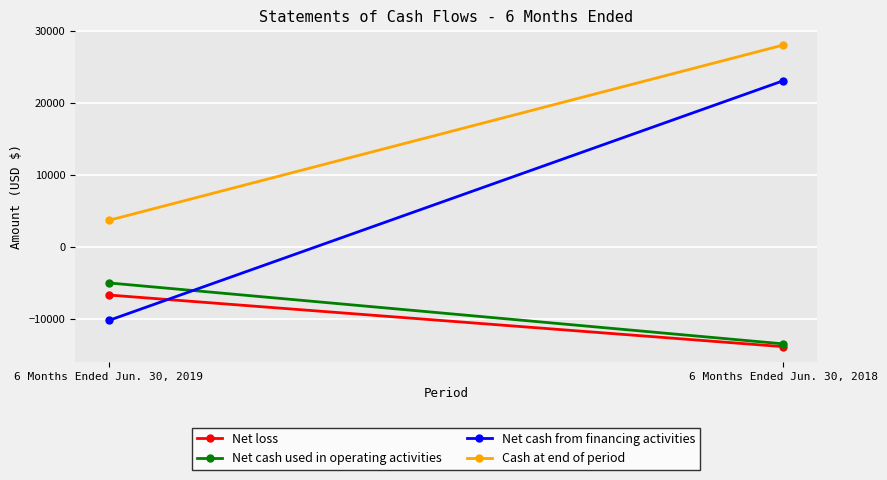

Reading right to left, transcribe all the data shown in this chart.

Net loss: -13902	-6721
Net cash used in operating activities: -13514	-5037
Net cash from financing activities: 23080	-10259
Cash at end of period: 28039	3658